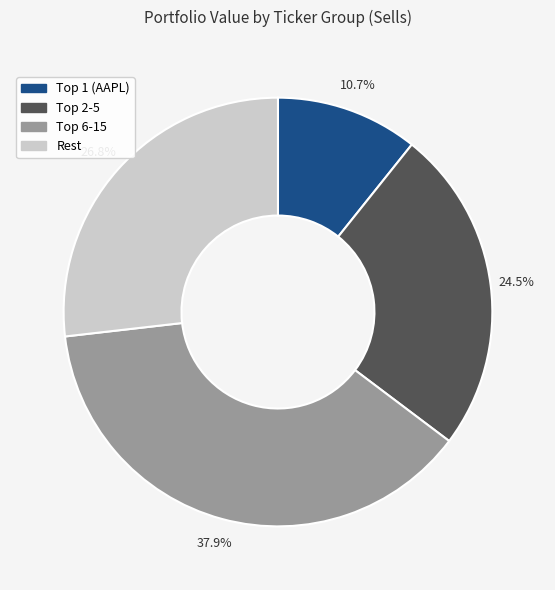

Does any single category account for the majority?

No